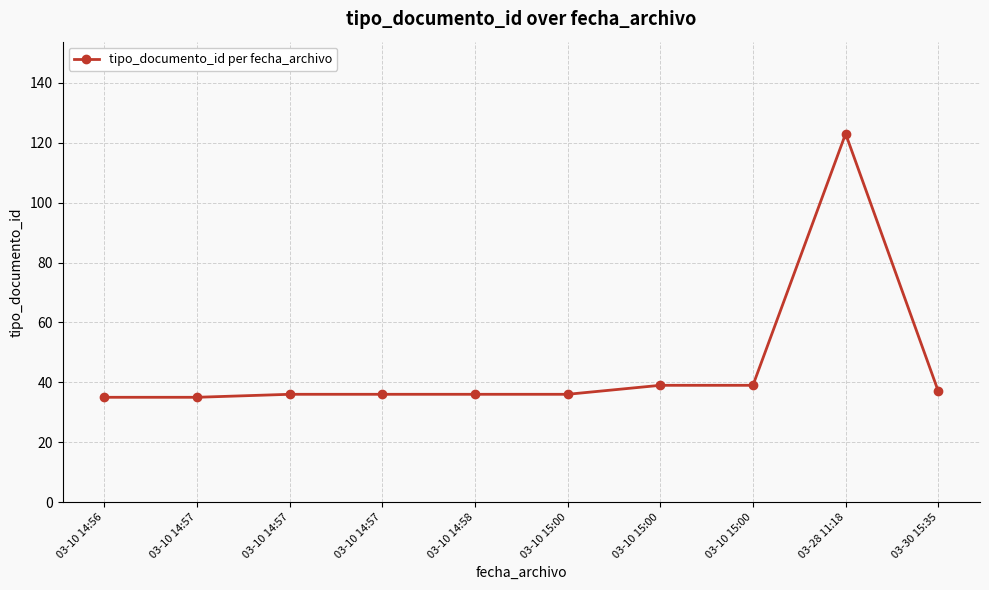

Count the number of data series in this chart.

1